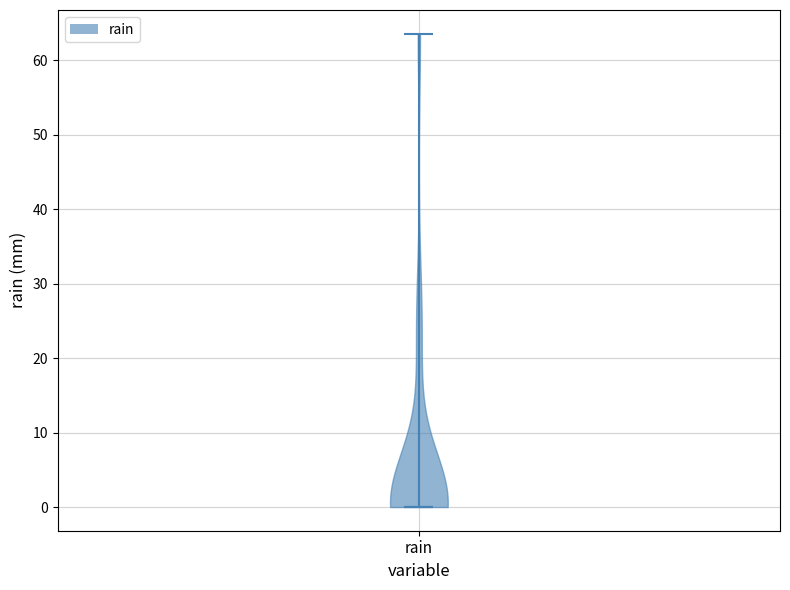

What is the highest point the violin for rain reaches on the y-axis? The values are not printed on the chart, so give them approximately, as read against the axis.

64